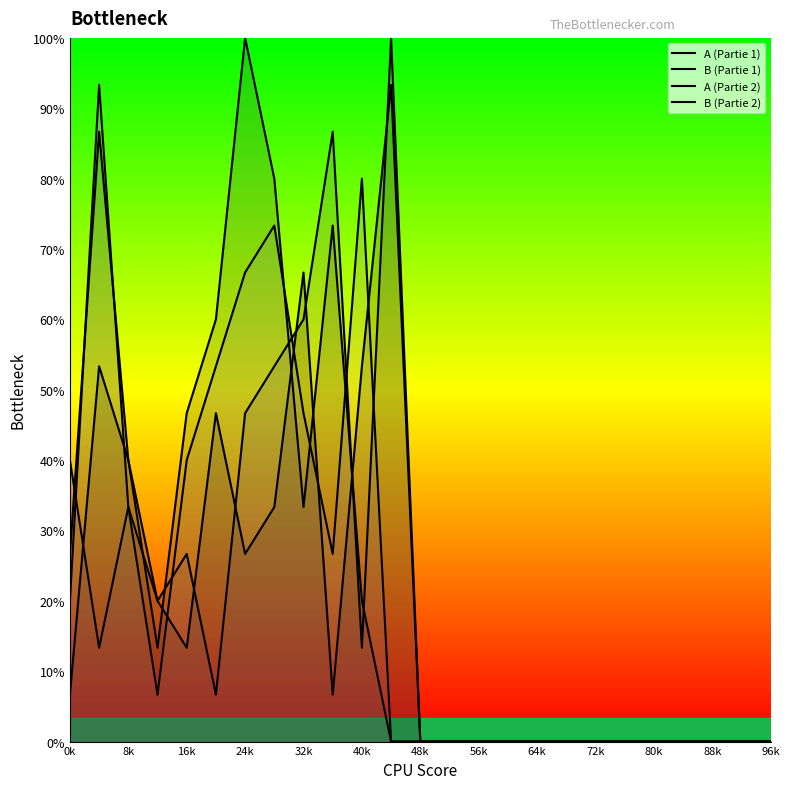

At how many categories does at least one series exceed 6?

9